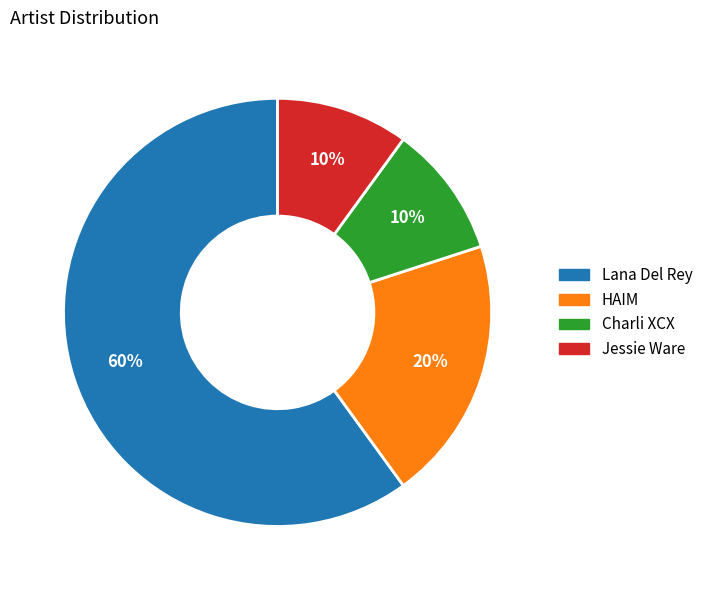

Do Charli XCX and HAIM together represent more than half of the pie?

No